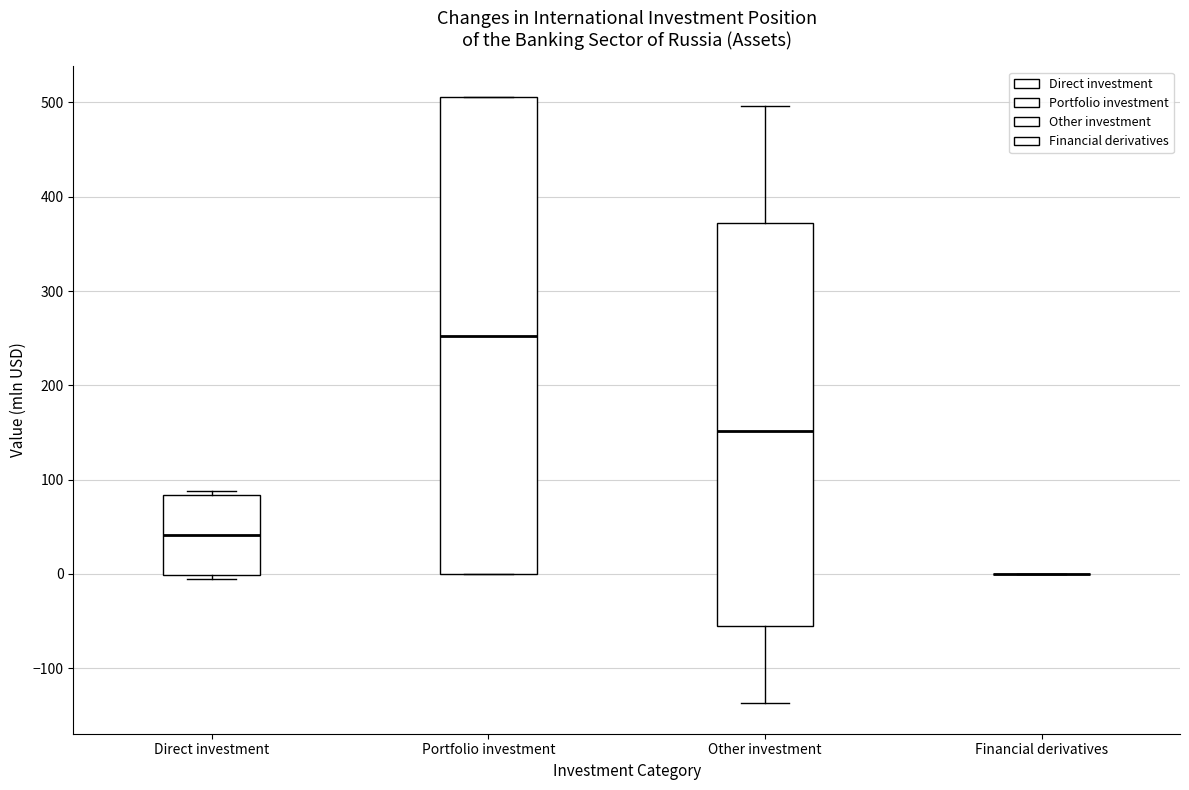

Comparing the boxes themselves (not the whiskers), which one is the tallest?

Portfolio investment